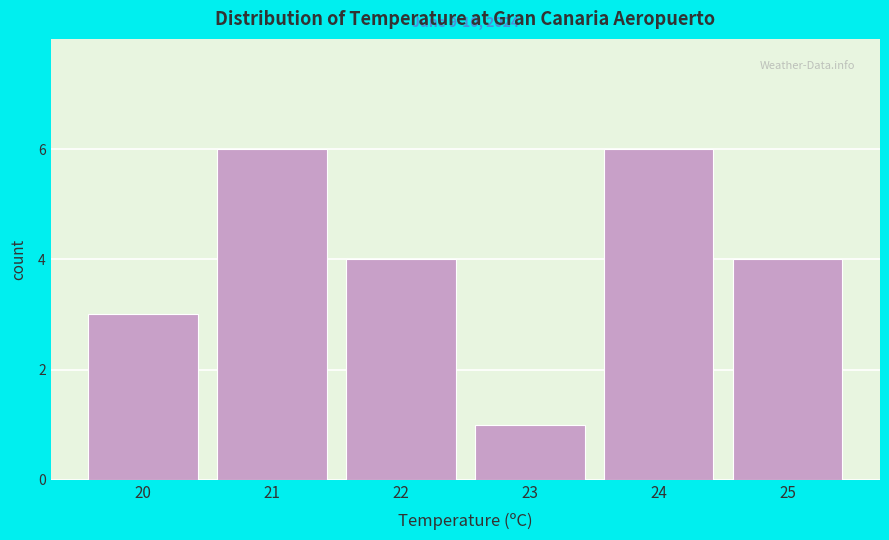

Reading left to right, list all the values displayed in this chart.

3	6	4	1	6	4